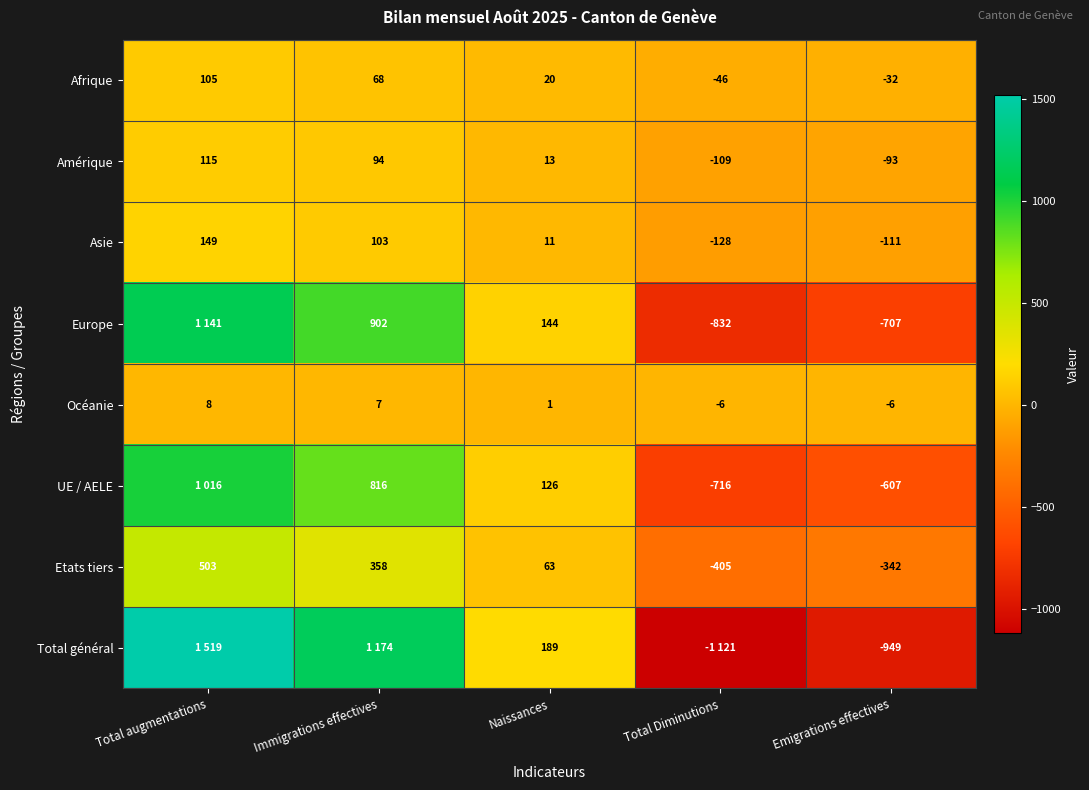

At which label does Amérique first exceed 13?

Total augmentations